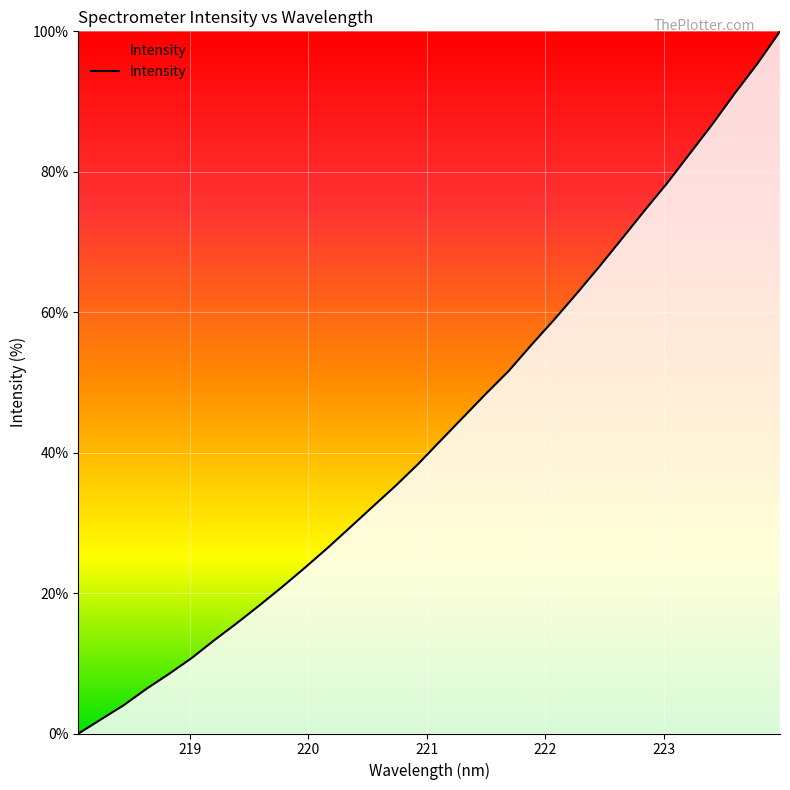

What is the greatest value displayed?

100.0